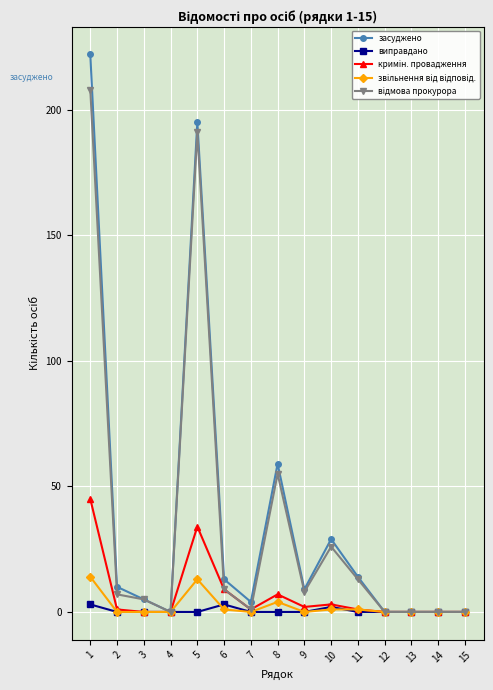

How many data points in засуджено are less than 9?

7